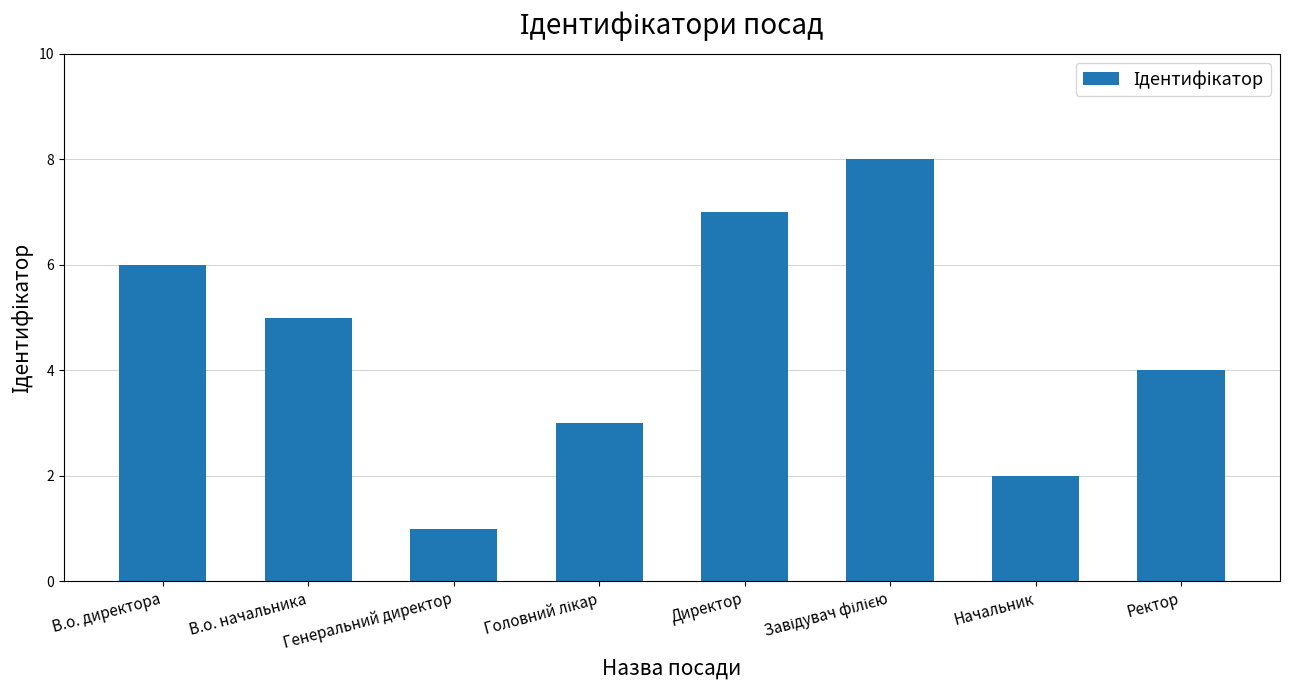

What is the minimum value shown in the chart?

1